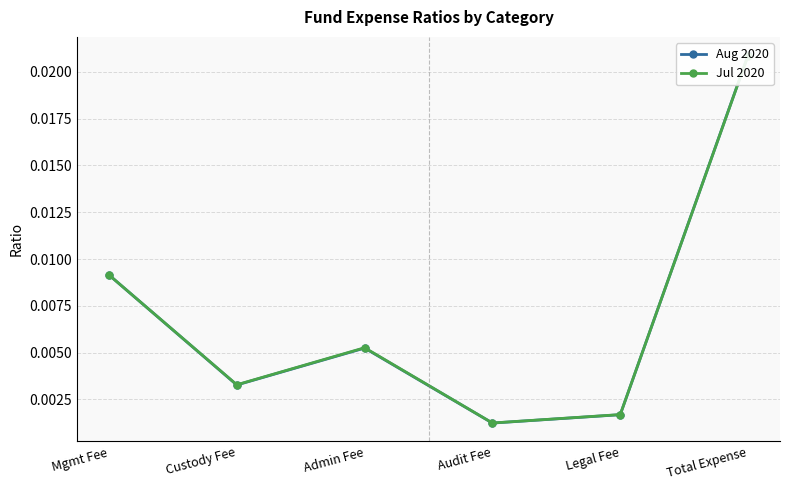

The Jul 2020 series shows 0.0 at Admin Fee. True or false?

False